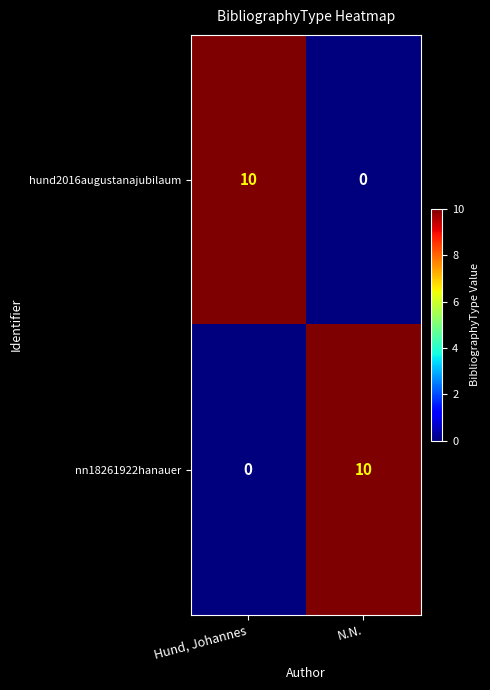

Where is nn18261922hanauer nearest to the value 5?

Hund, Johannes